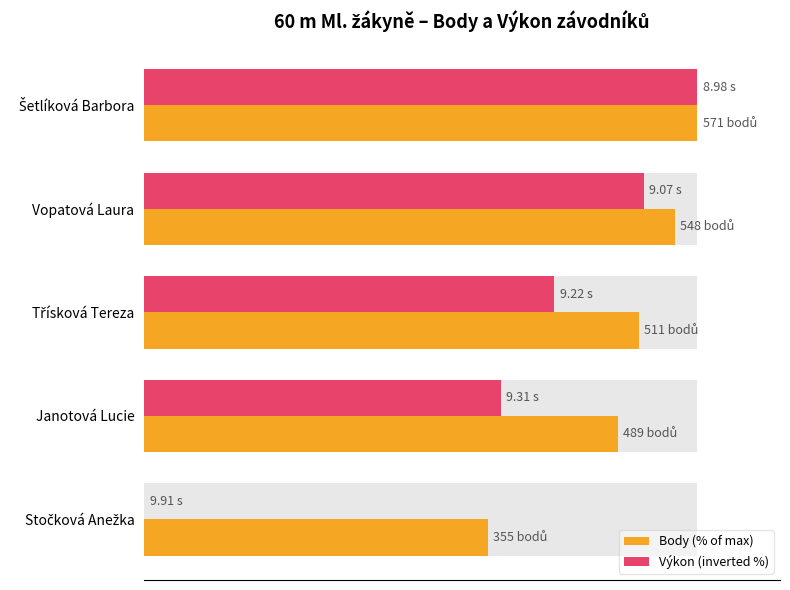

How many data points in Body (% of max) are less than 89?

2